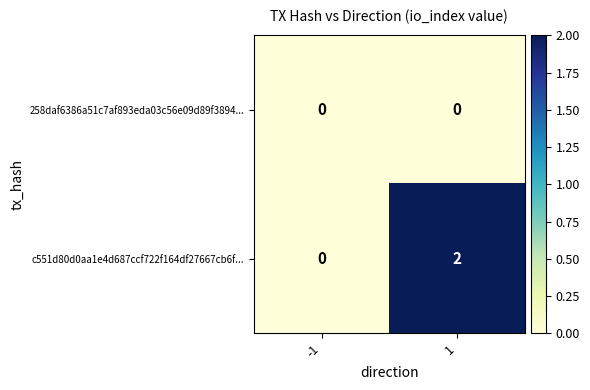

The value of c551d80d0aa1e4d687ccf722f164df27667cb6f... at 1 is 2. True or false?

True